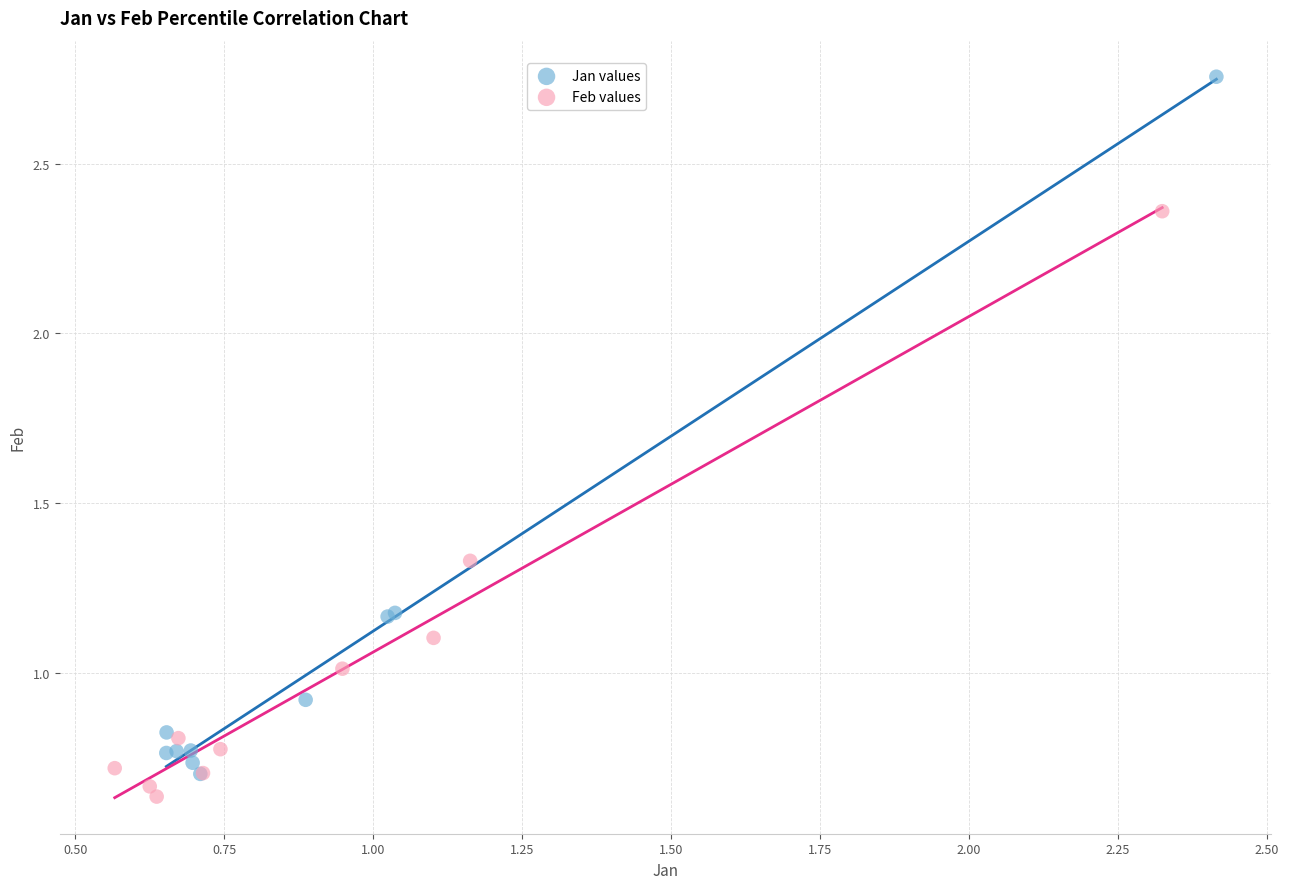

Which series reaches the maximum Y coordinate?

Jan values